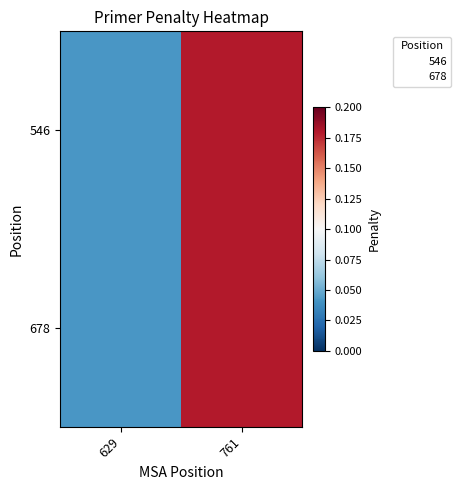

Rank the series at 629 from lowest to highest value.

546, 678